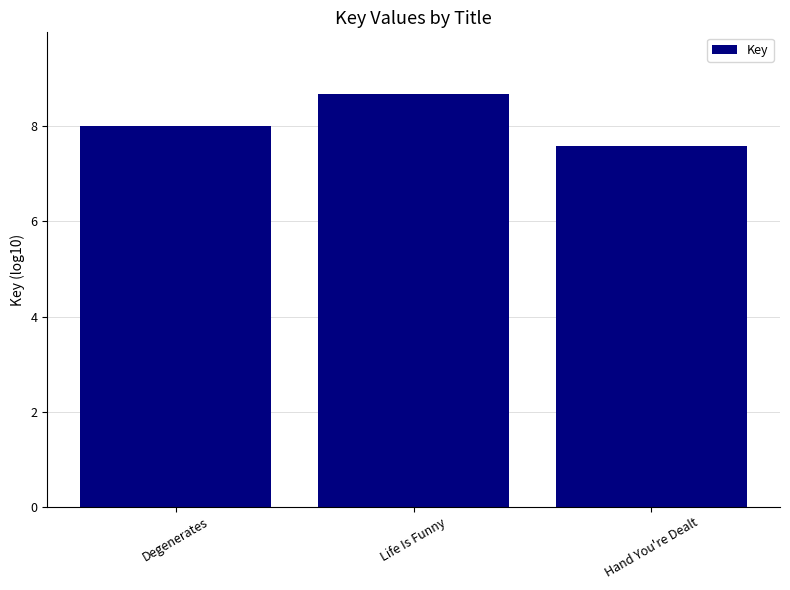

List the labels in order of value, smallest first.

Hand You're Dealt, Degenerates, Life Is Funny